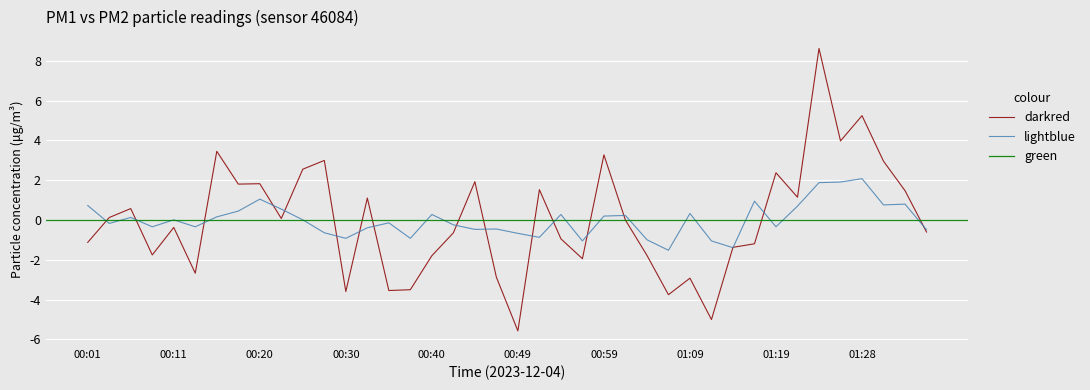

Between 00:15 and 00:59, which series saw the biggest shift?

P1